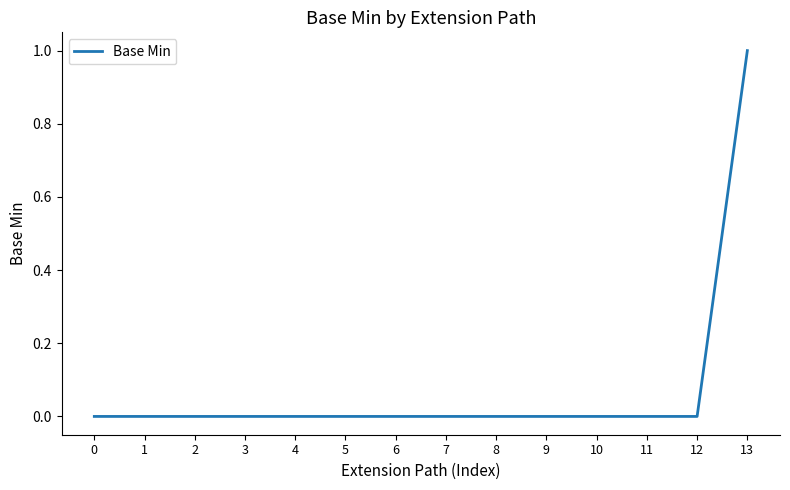

The value at 11 is 1. True or false?

False